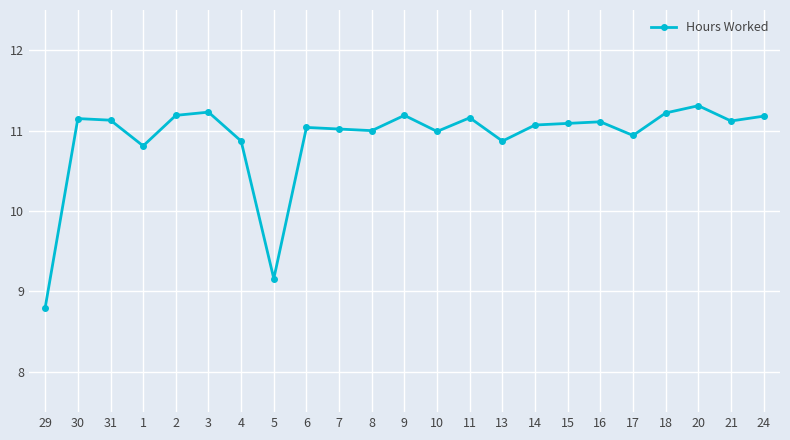

How many lines are shown in the chart?

1